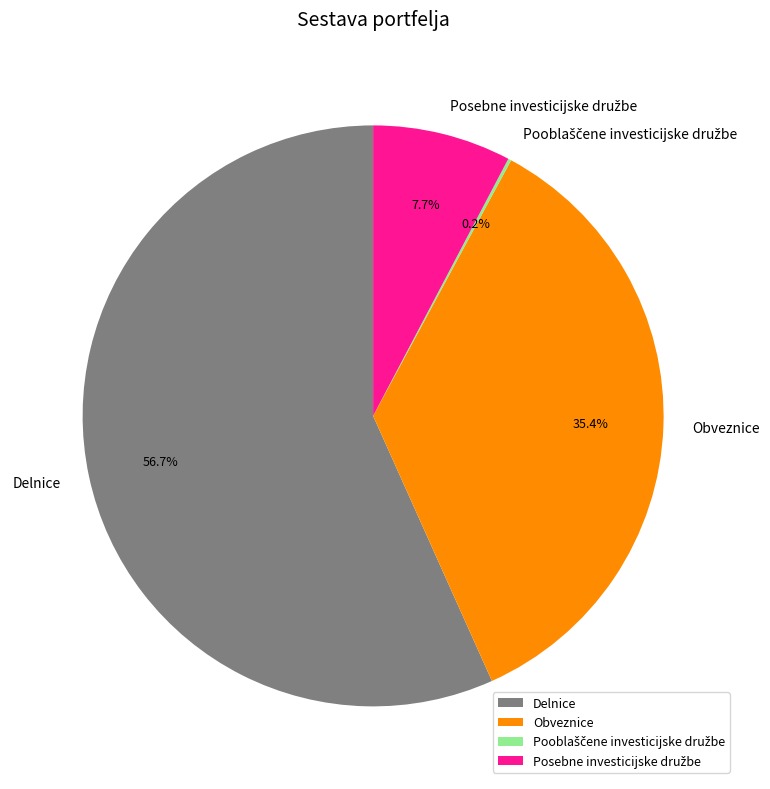

Which category accounts for the majority?

Delnice